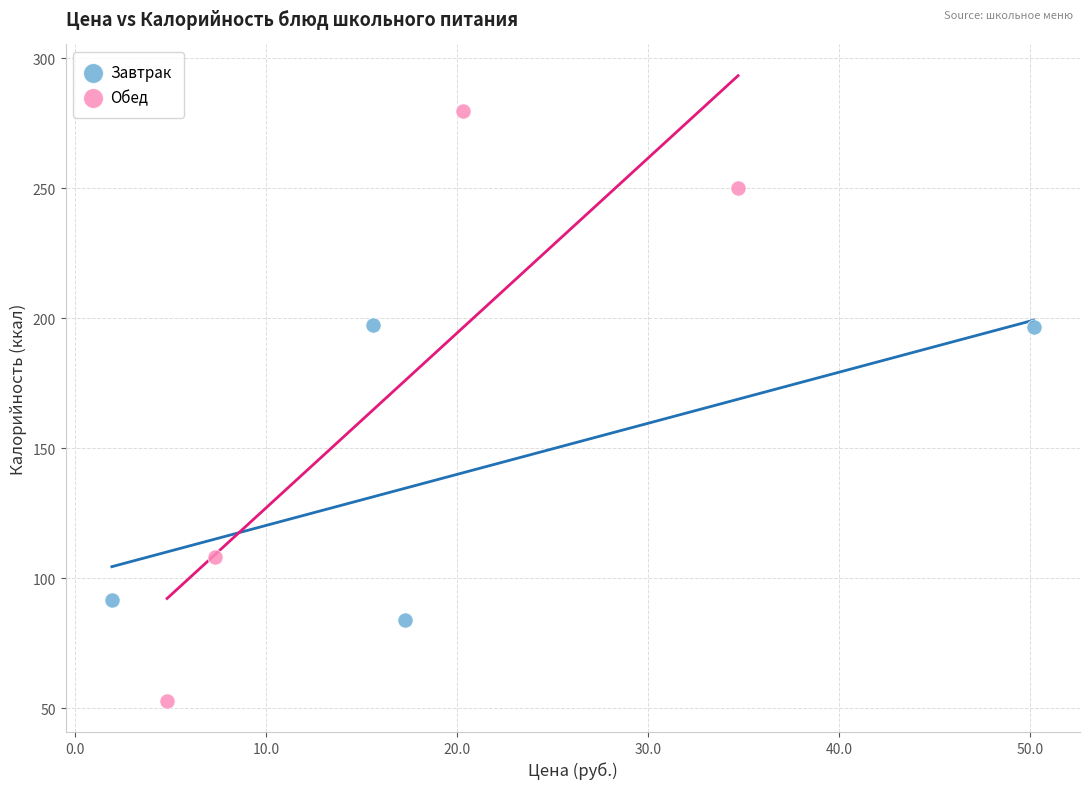

What are all the series names shown in the legend?

Завтрак, Обед